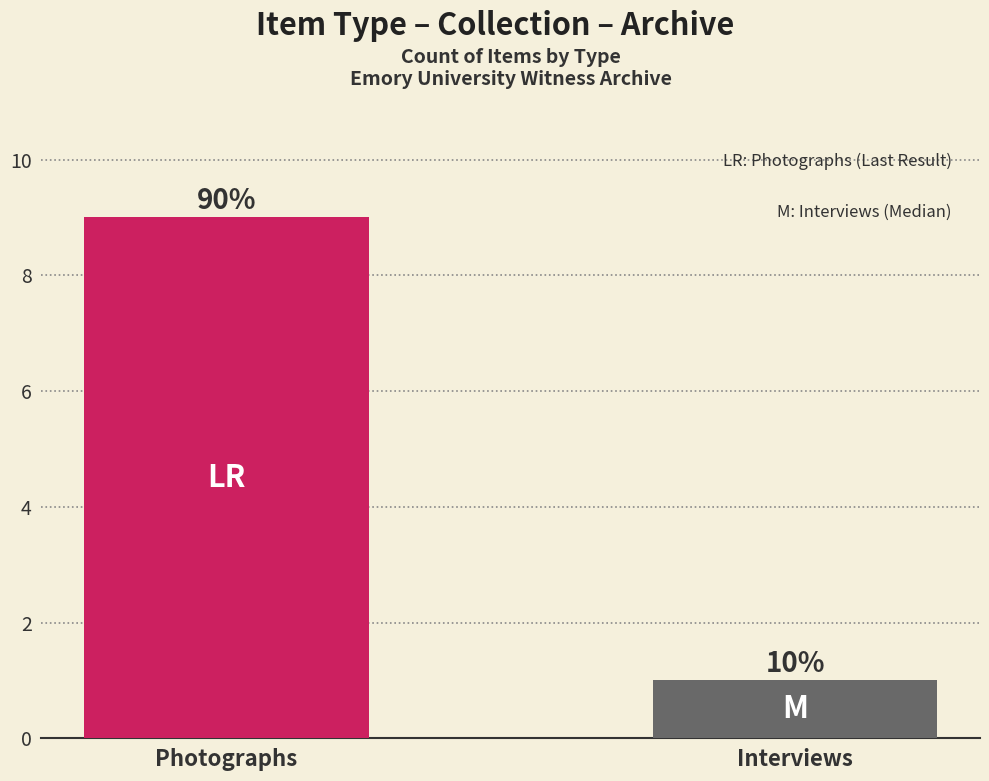

What position from the right is Photographs?

2